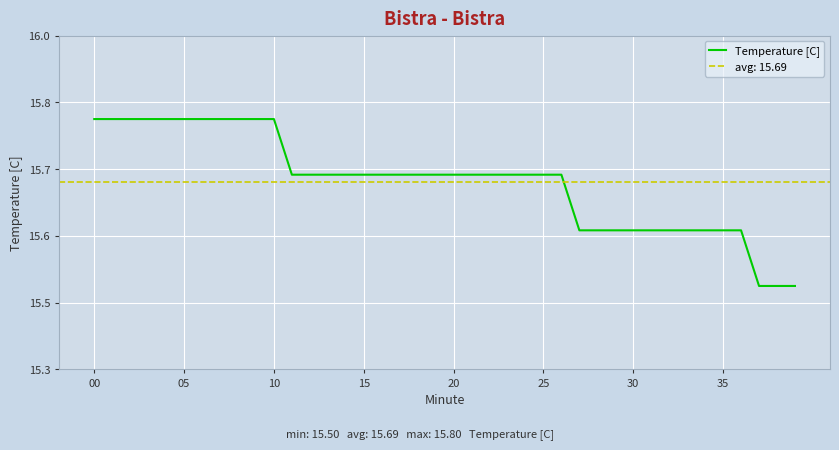

What is the difference between the values at 11 and 8?

0.1